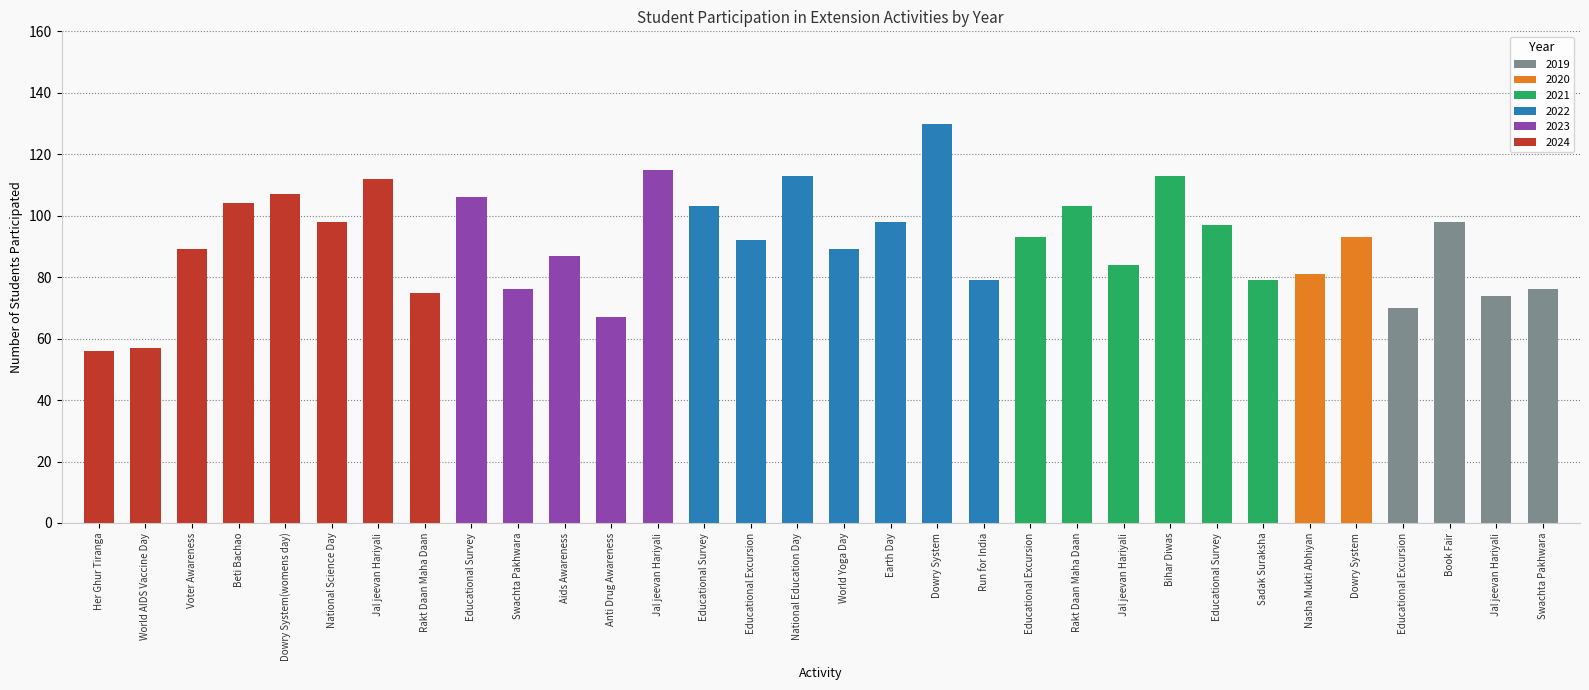

Is it true that the value at National Science Day is 98?

True